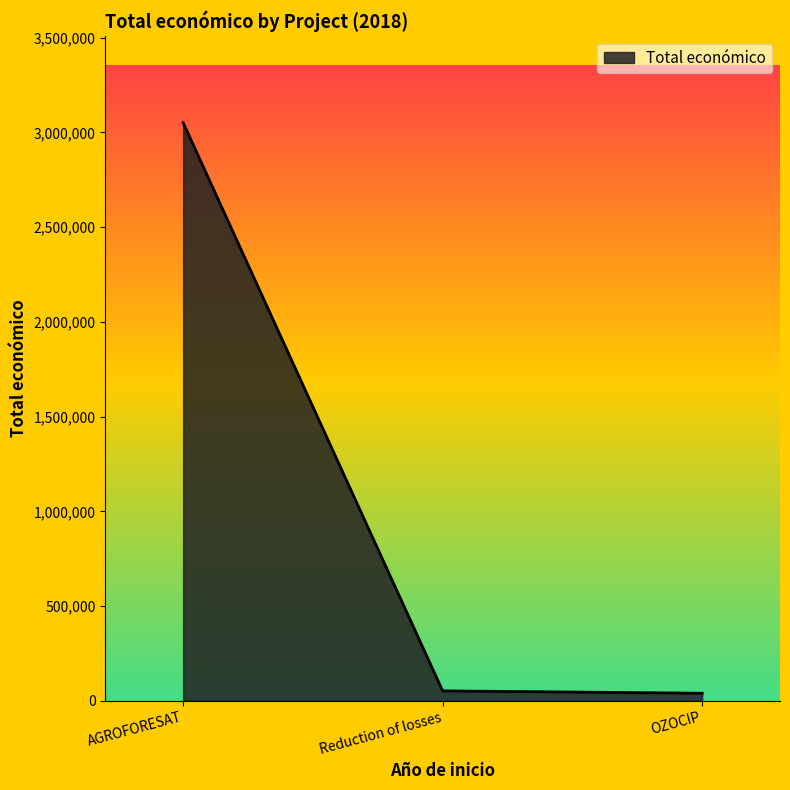

What is the minimum value shown in the chart?

39450